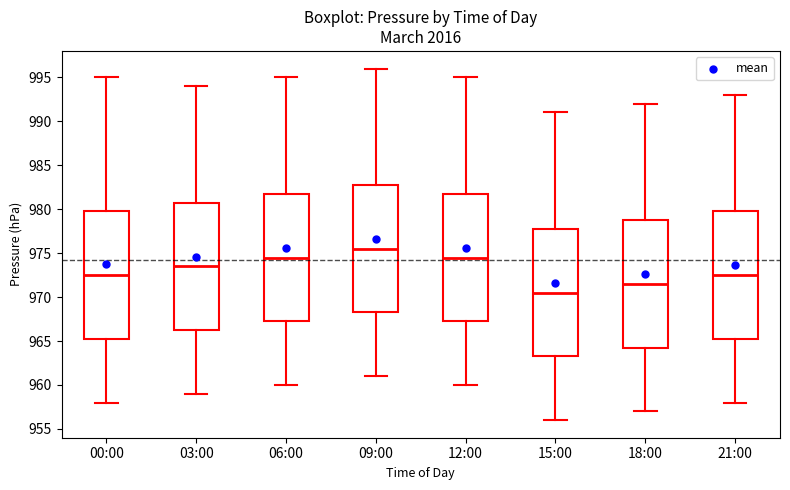

Reading left to right, transcribe this box plot: for each box, give where its median line is, the range the box spans, and where its two whiskers end, as read against the y-axis. The values are not printed on the chart, so give them approximately, as read against the axis.

00:00: median 972.5, box 965.5 to 980.0, whiskers 958.0 to 995.0
03:00: median 973.5, box 966.5 to 981.0, whiskers 959.0 to 994.0
06:00: median 974.5, box 967.5 to 982.0, whiskers 960.0 to 995.0
09:00: median 975.5, box 968.5 to 983.0, whiskers 961.0 to 996.0
12:00: median 974.5, box 967.5 to 982.0, whiskers 960.0 to 995.0
15:00: median 970.5, box 963.5 to 978.0, whiskers 956.0 to 991.0
18:00: median 971.5, box 964.5 to 979.0, whiskers 957.0 to 992.0
21:00: median 972.5, box 965.5 to 980.0, whiskers 958.0 to 993.0